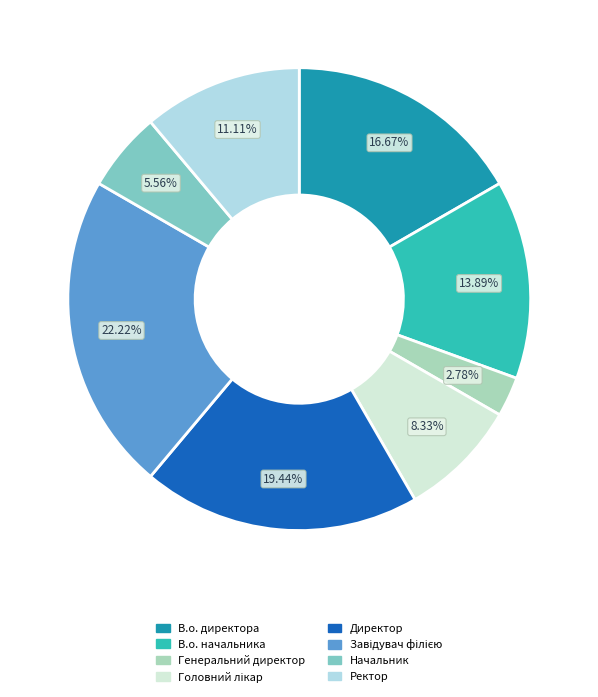

The В.о. директора slice represents 17% of the pie. True or false?

True